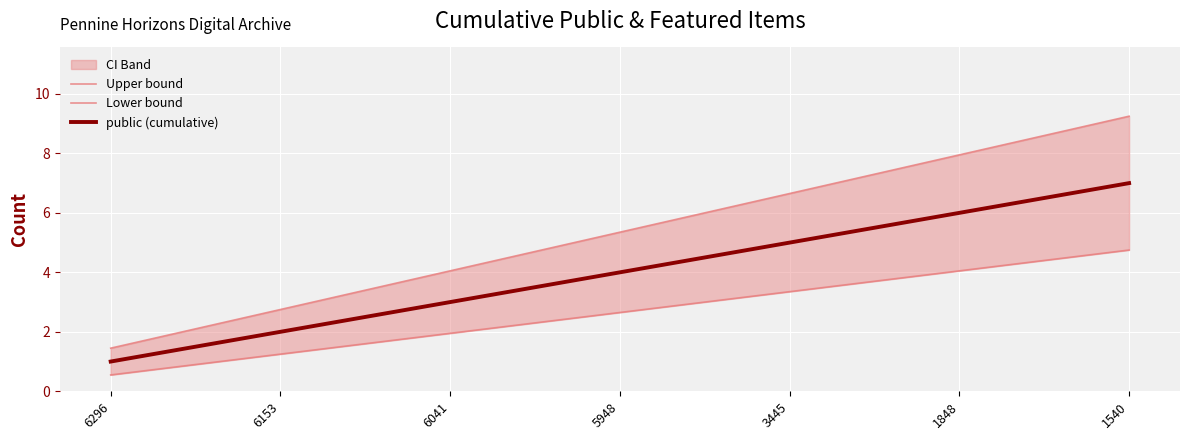

Count the public (cumulative) values in the range 2 to 6.

5